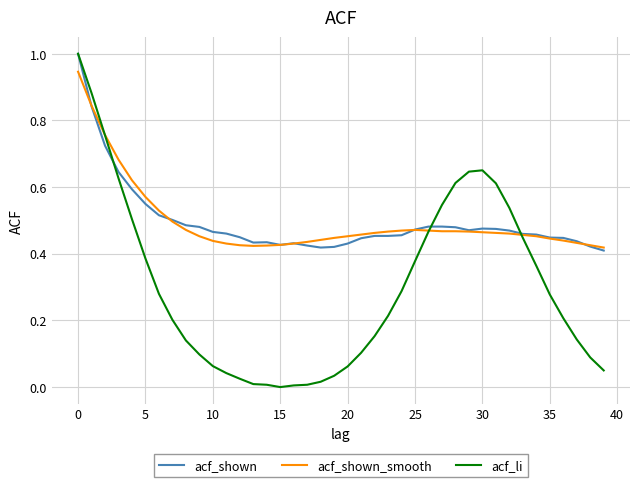

What is the maximum value shown in the chart?

1.0